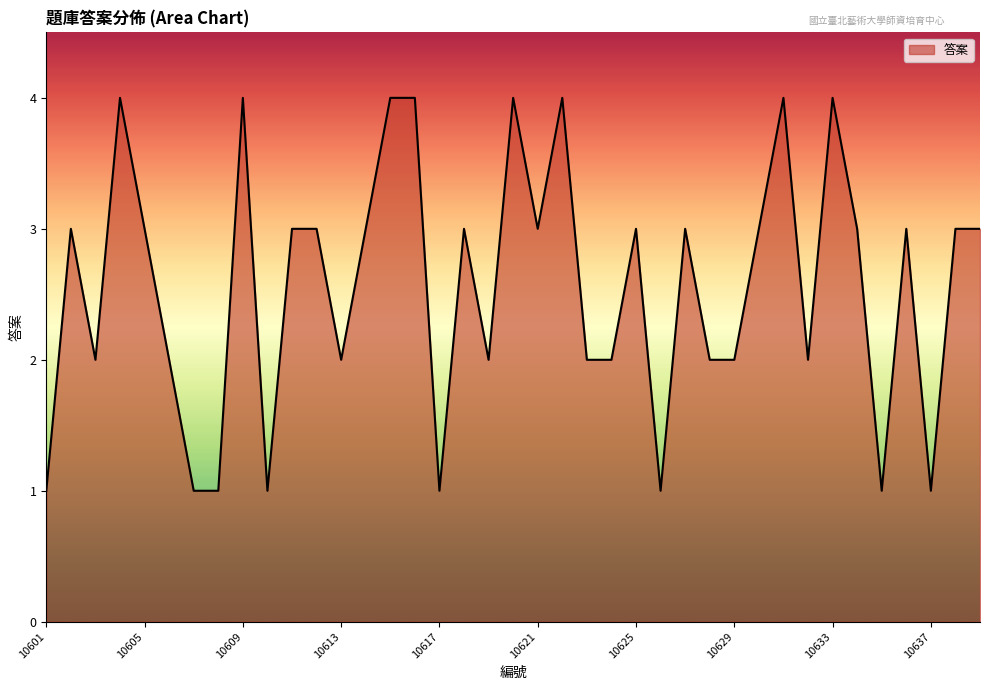

Does the chart display data point markers on the line(s)?

No